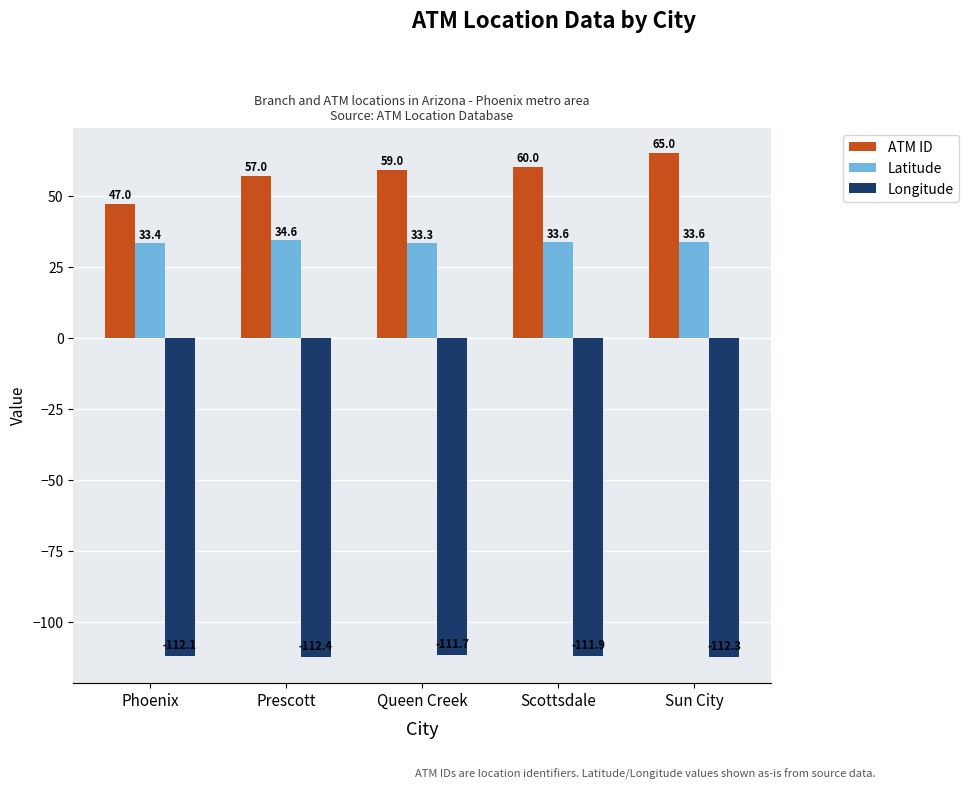

Rank the series by their maximum value, from lowest to highest.

Longitude, Latitude, ATM ID